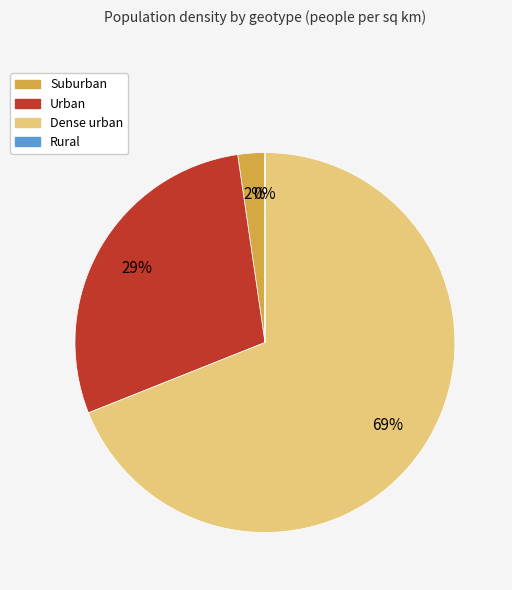

Combined, do Suburban and Urban account for over 50%?

No